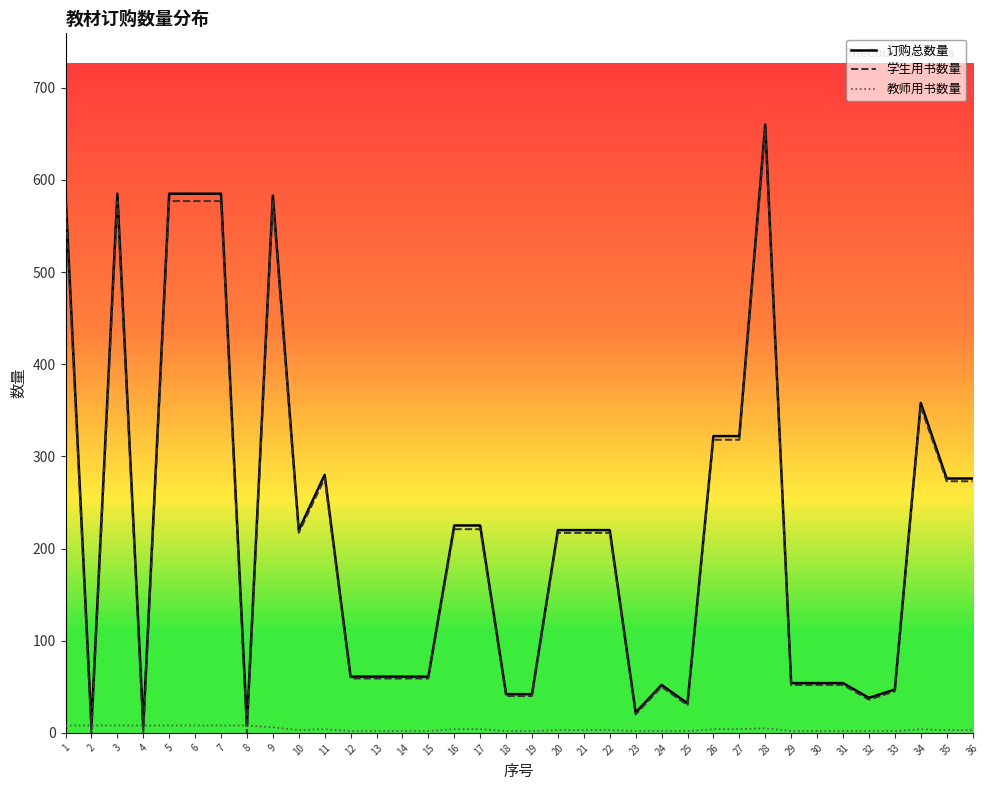

In 订购总数量, how many points are lower than both neighbors (excluding endpoints)?

7